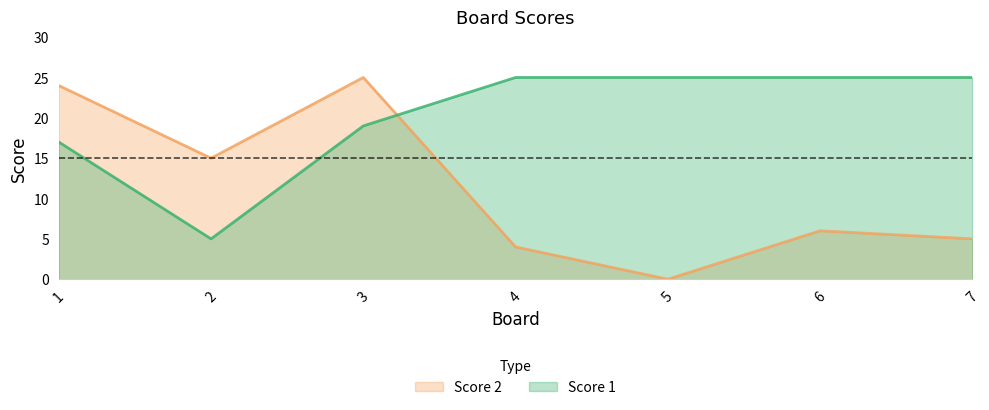

Does the chart display data point markers on the line(s)?

No